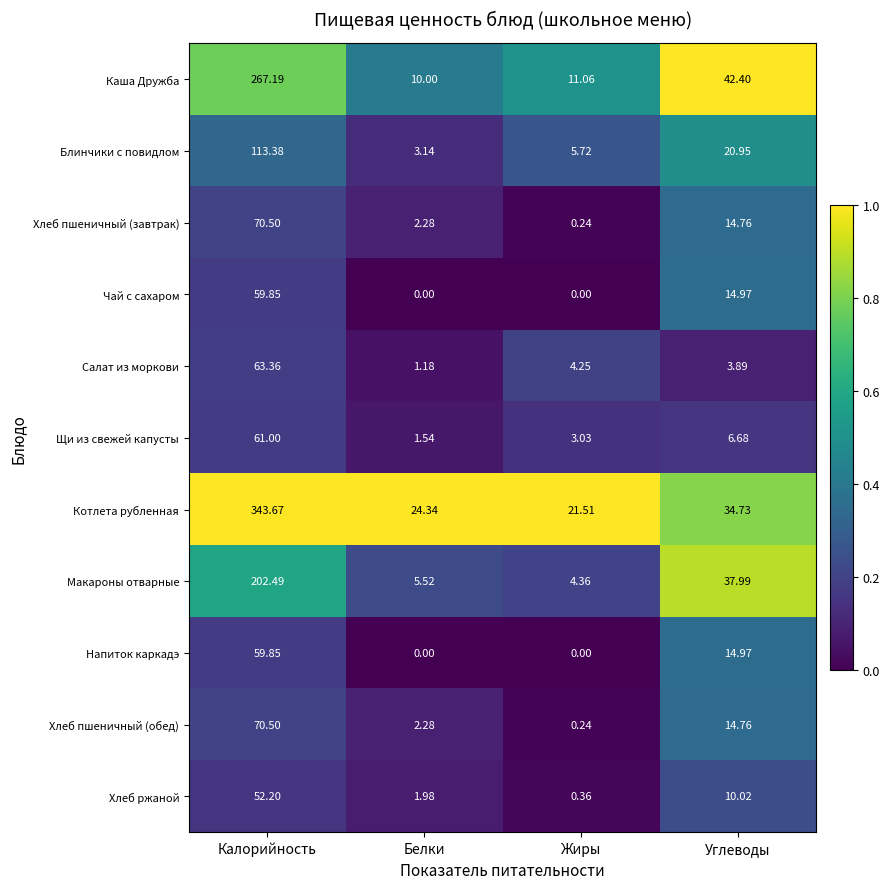

At which label is Хлеб пшеничный (завтрак) closest to 35?

Углеводы